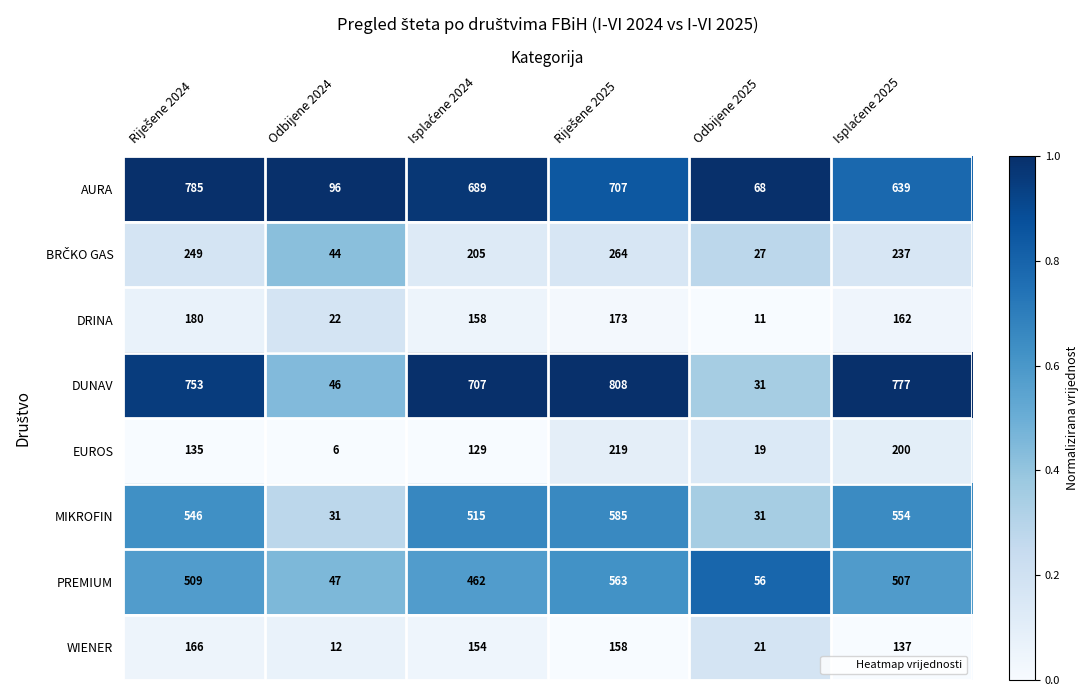

True or false: AURA has a value of 68 at Odbijene 2025.

True